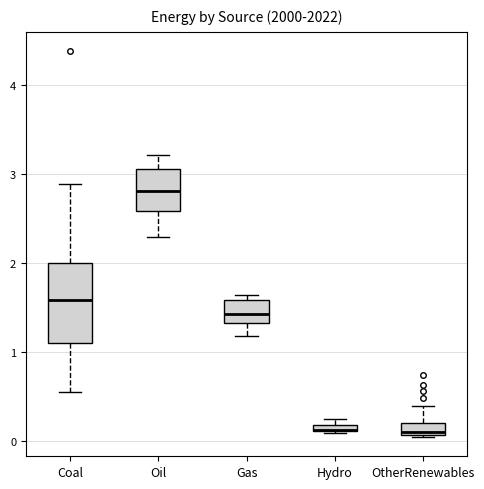

Where is the lower edge of the box for Hydro on the y-axis? The values are not printed on the chart, so give them approximately, as read against the axis.

0.1